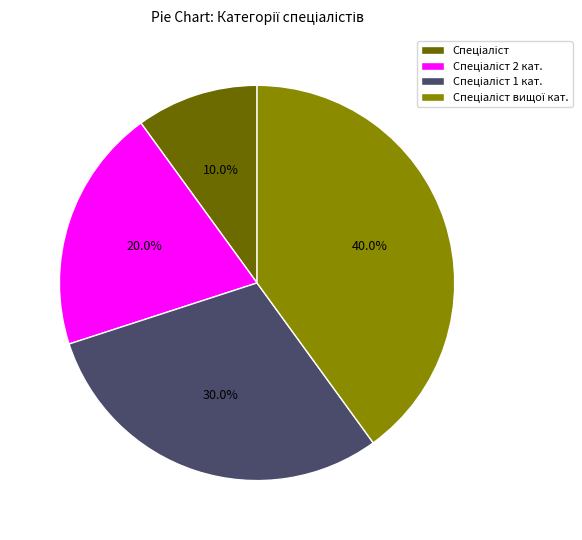

Is there a majority slice in this chart?

No